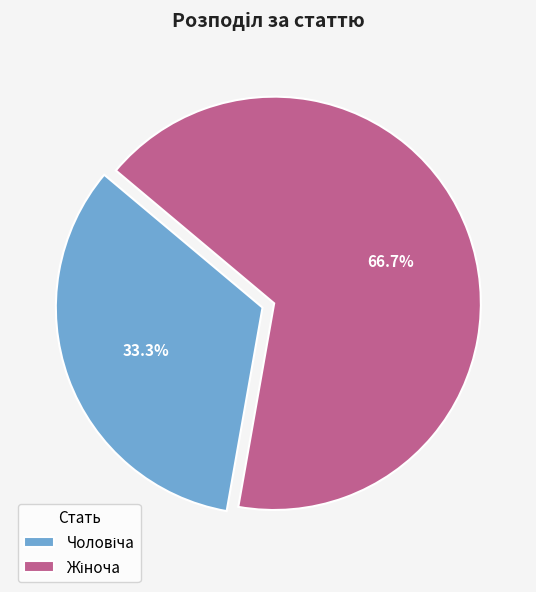

Does any single category account for the majority?

Yes